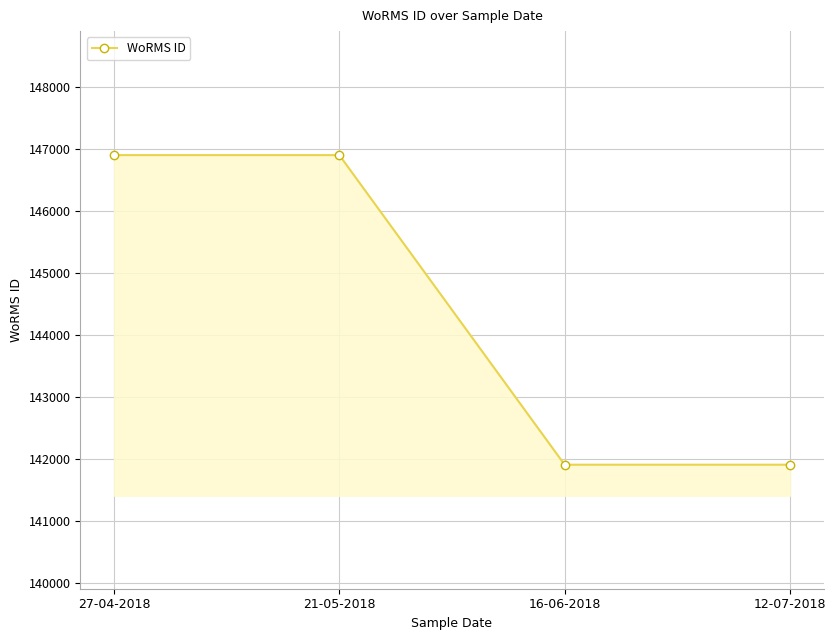

What is the sum of the values at 21-05-2018 and 16-06-2018?

288807